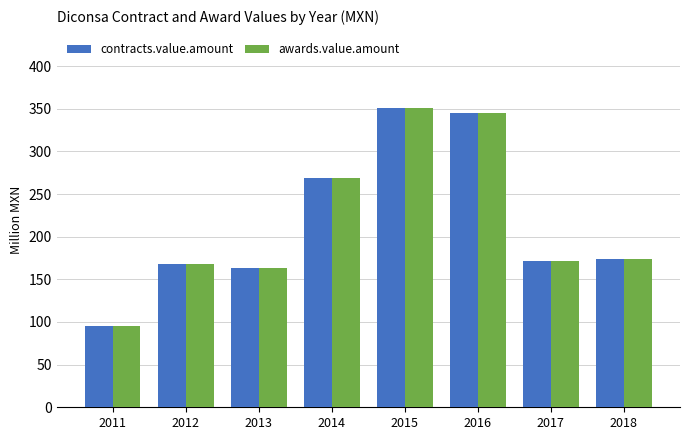

At how many categories does at least one series exceed 252?

3